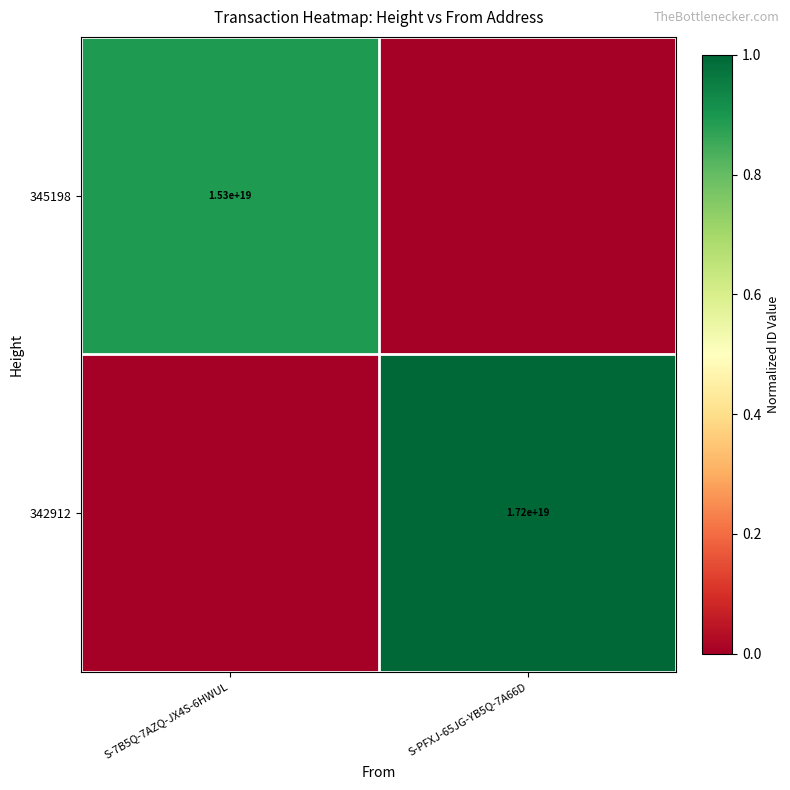

True or false: 345198 has a value of 15300000000000000000 at S-7B5Q-7AZQ-JX4S-6HWUL.

True